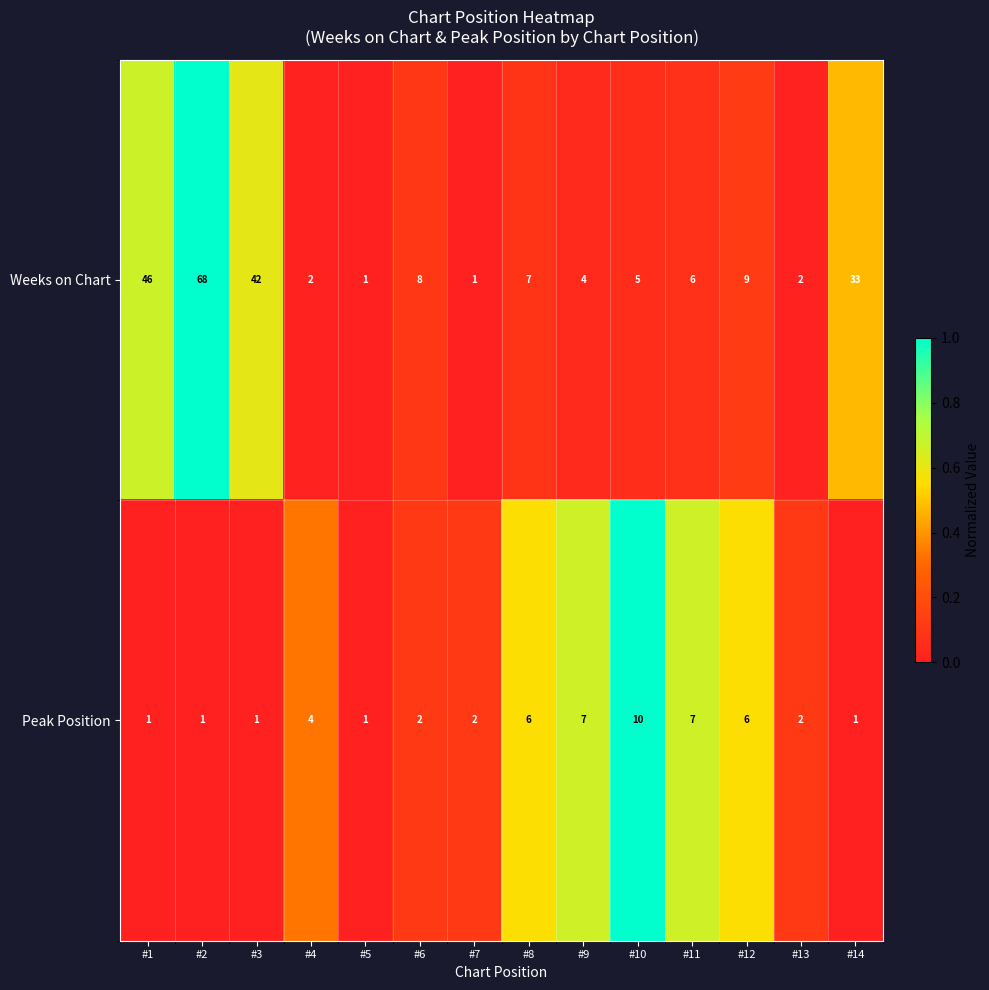

Reading right to left, what are all the values shown in this chart?

Weeks on Chart: 33	2	9	6	5	4	7	1	8	1	2	42	68	46
Peak Position: 1	2	6	7	10	7	6	2	2	1	4	1	1	1